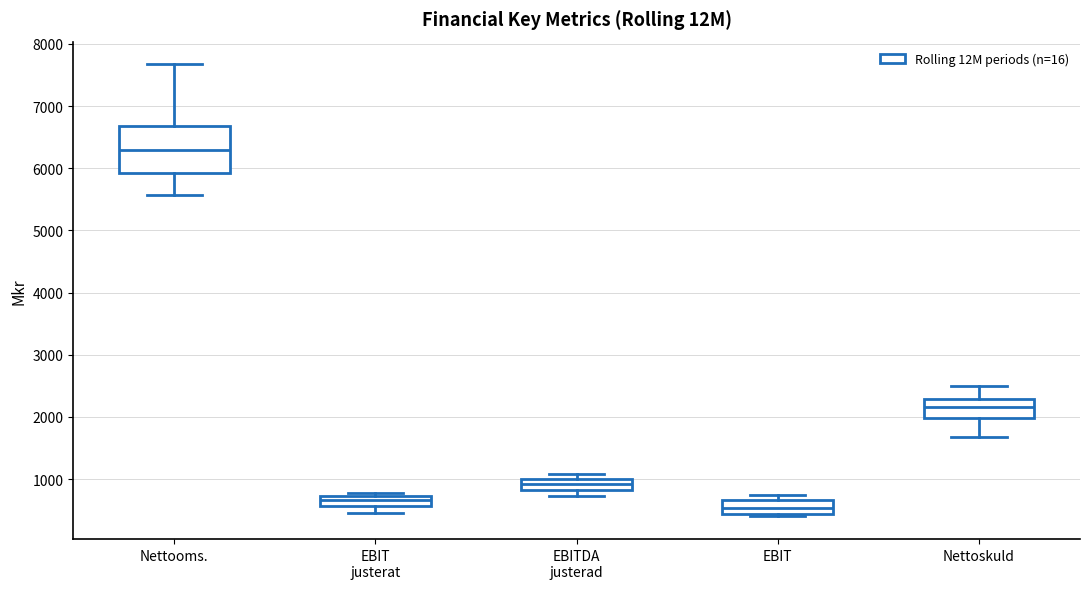

Reading left to right, read every box against the y-axis: the position of its median line, the range the box covers, and the ends of its whiskers. The values are not printed on the chart, so give them approximately, as read against the axis.

Nettooms.: median 6300, box 5900 to 6700, whiskers 5600 to 7700
EBIT justerat: median 700 (inside the box), box 600 to 700, whiskers 500 to 800
EBITDA justerad: median 900, box 800 to 1000, whiskers 700 to 1100
EBIT: median 500, box 400 to 700, whiskers 400 (just below the box's lower edge) to 700 (just above the box's upper edge)
Nettoskuld: median 2200, box 2000 to 2300, whiskers 1700 to 2500